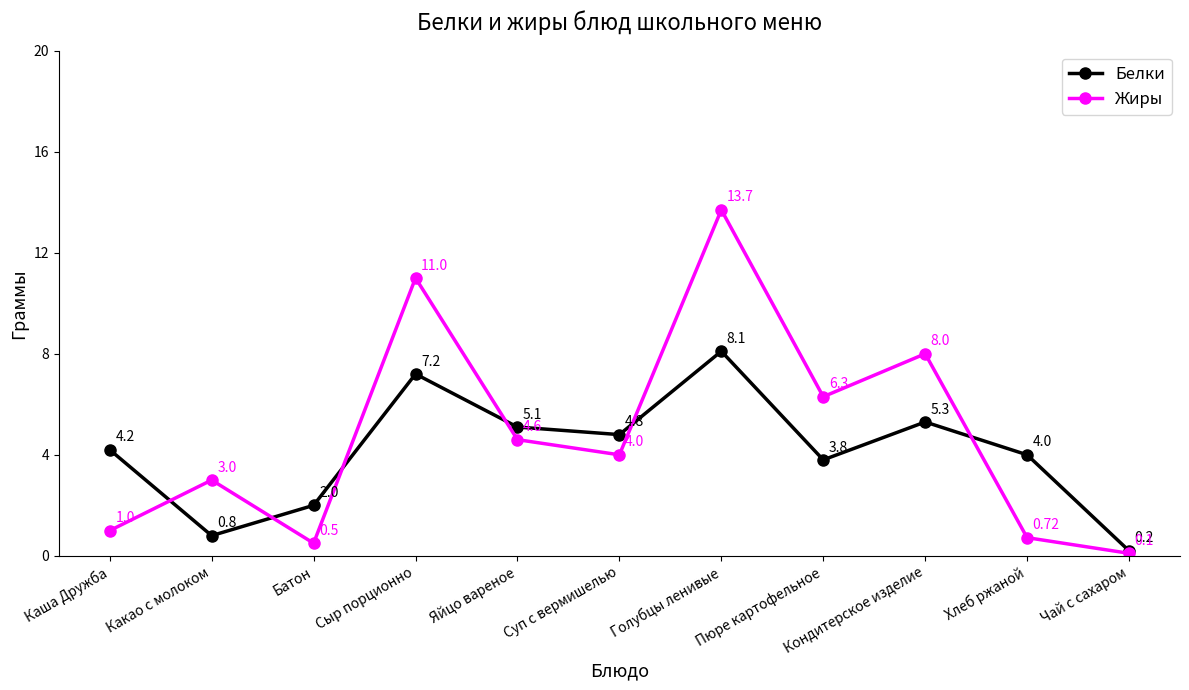

Count the number of data series in this chart.

2